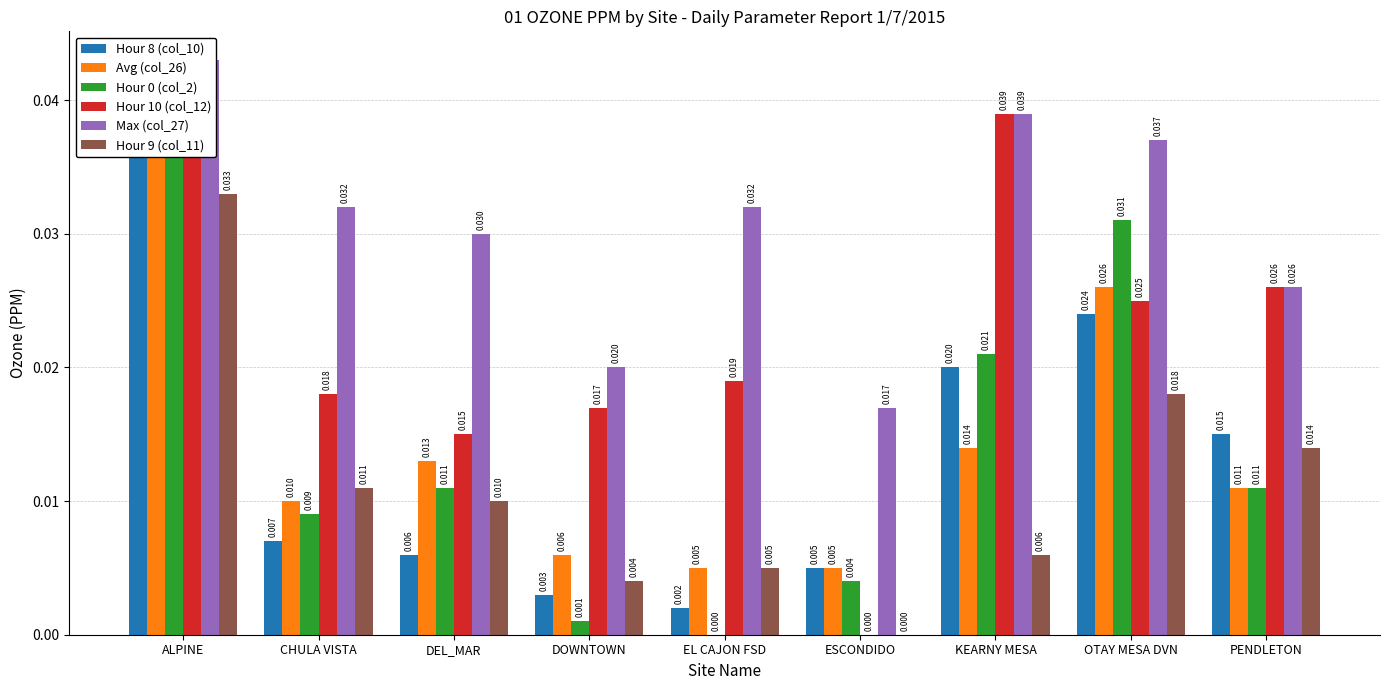

True or false: Hour 0 (col_2) has a value of 0.0 at KEARNY MESA.

False